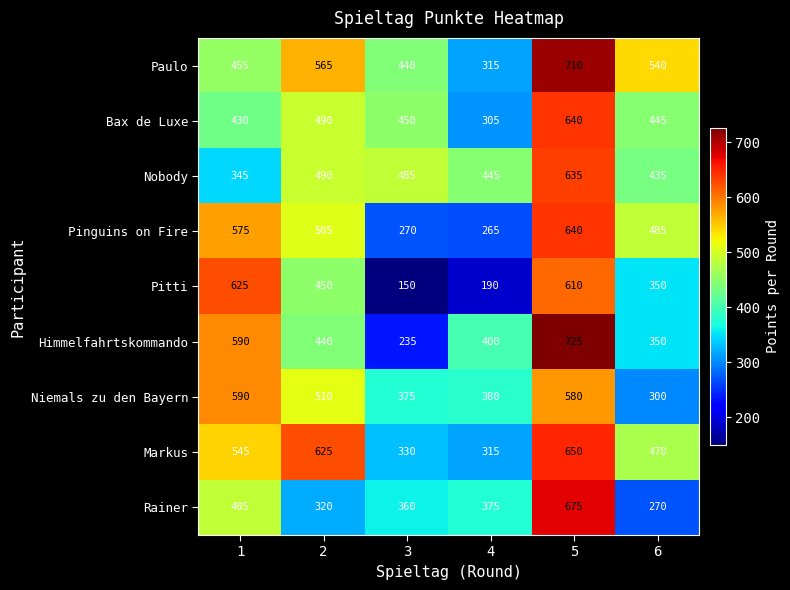

Which category has the lowest value across all series?

3